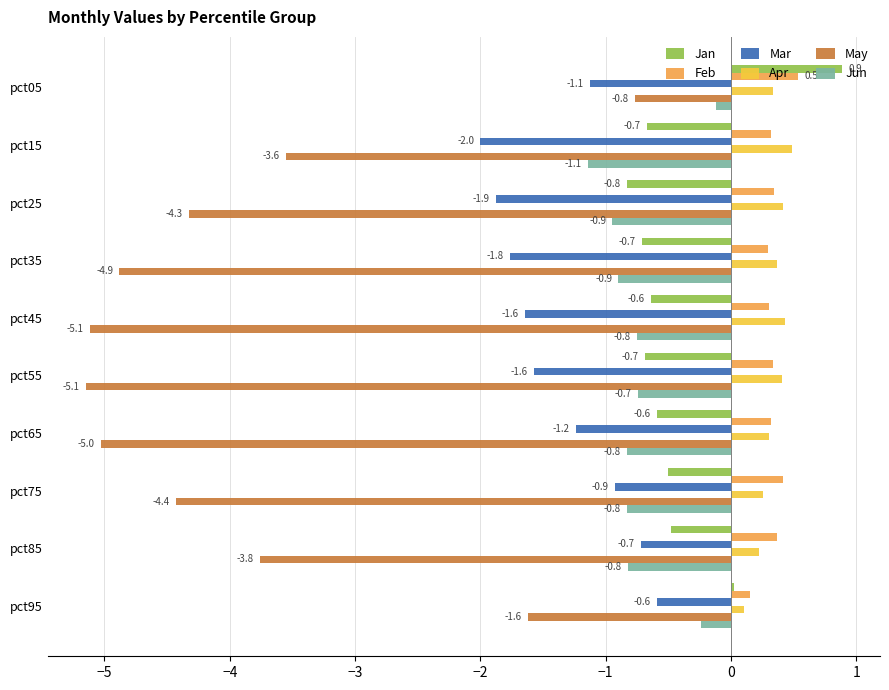

Which series has the largest range (max minus min)?

May